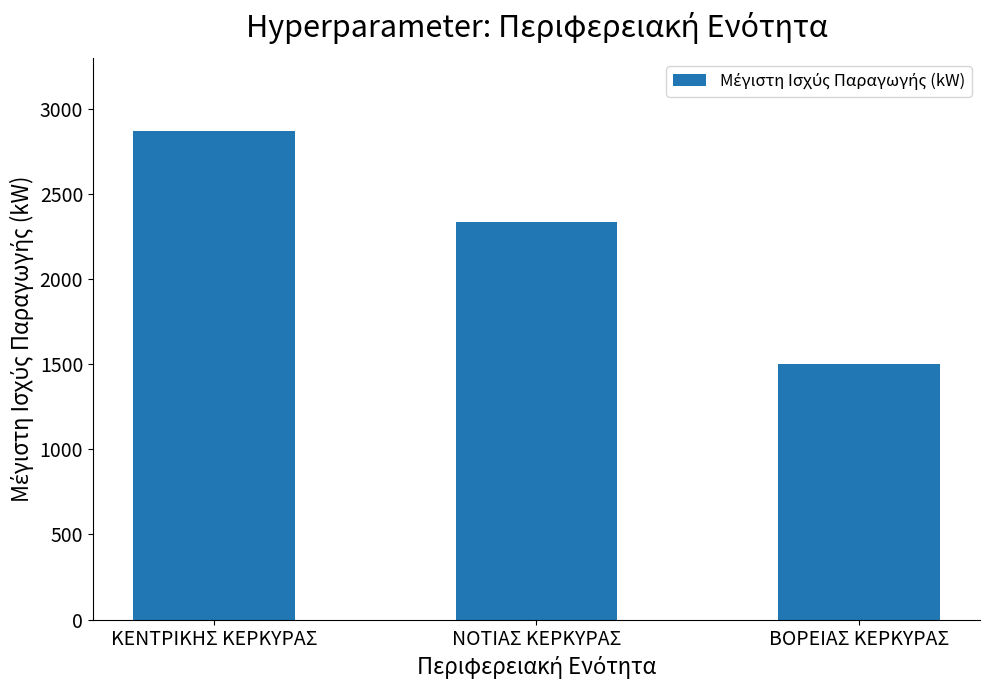

Read the value at ΚΕΝΤΡΙΚΗΣ ΚΕΡΚΥΡΑΣ.

2868.5